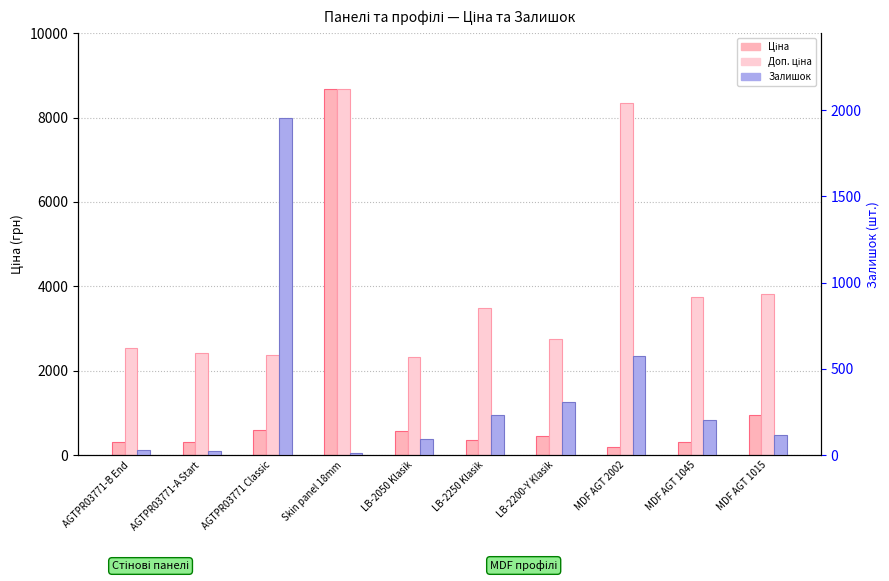

Rank the series by their average value, from lowest to highest.

Залишок, Ціна, Доп. ціна